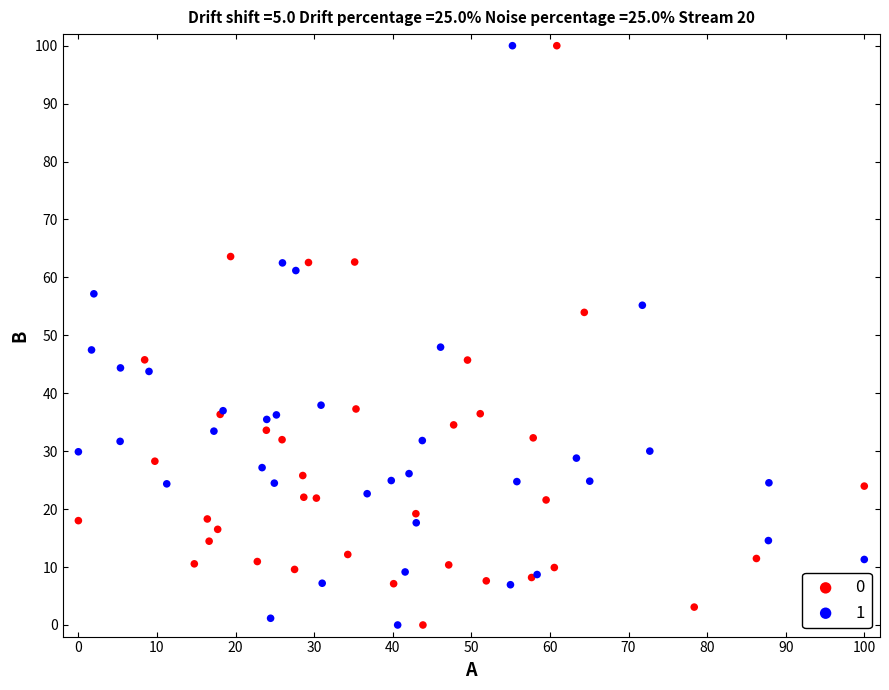

What are all the series names shown in the legend?

0, 1